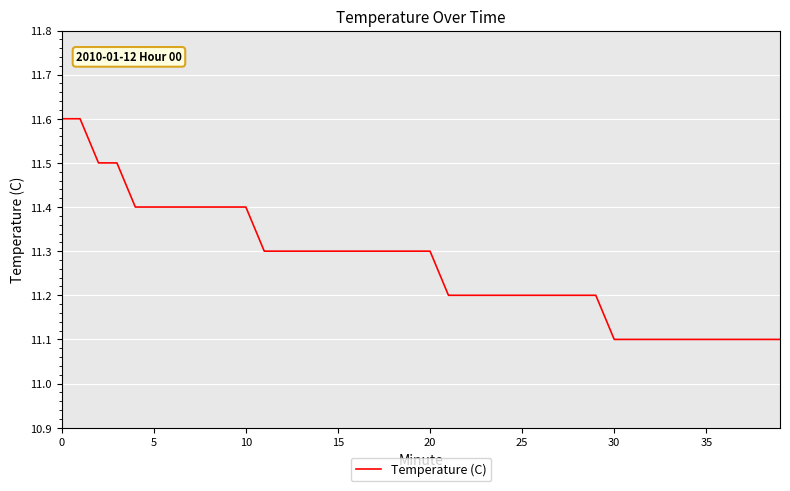

What is the maximum value shown in the chart?

11.6